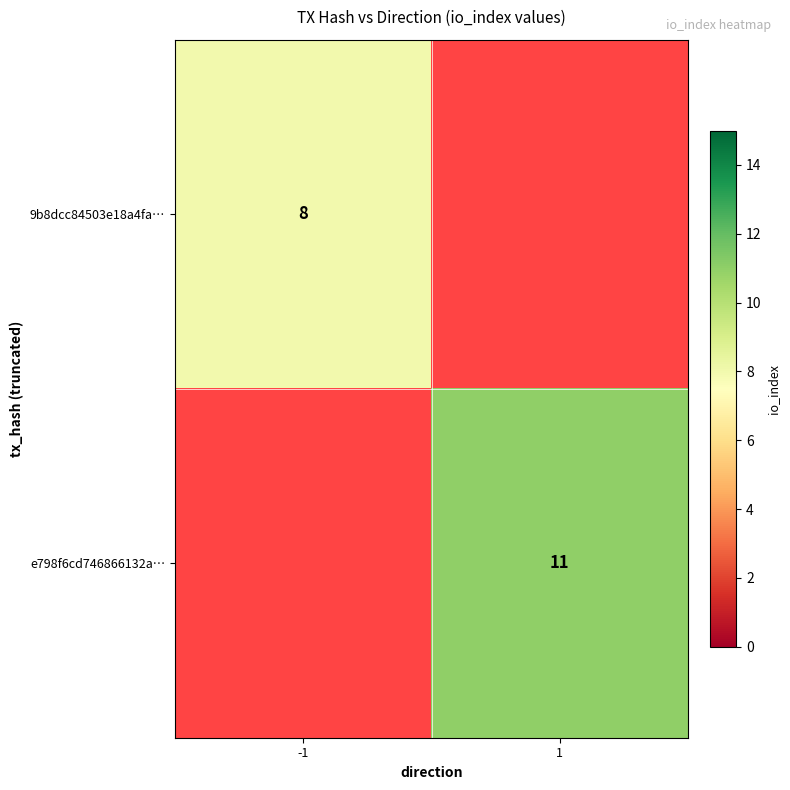

Between 1 and -1, which is larger?

-1